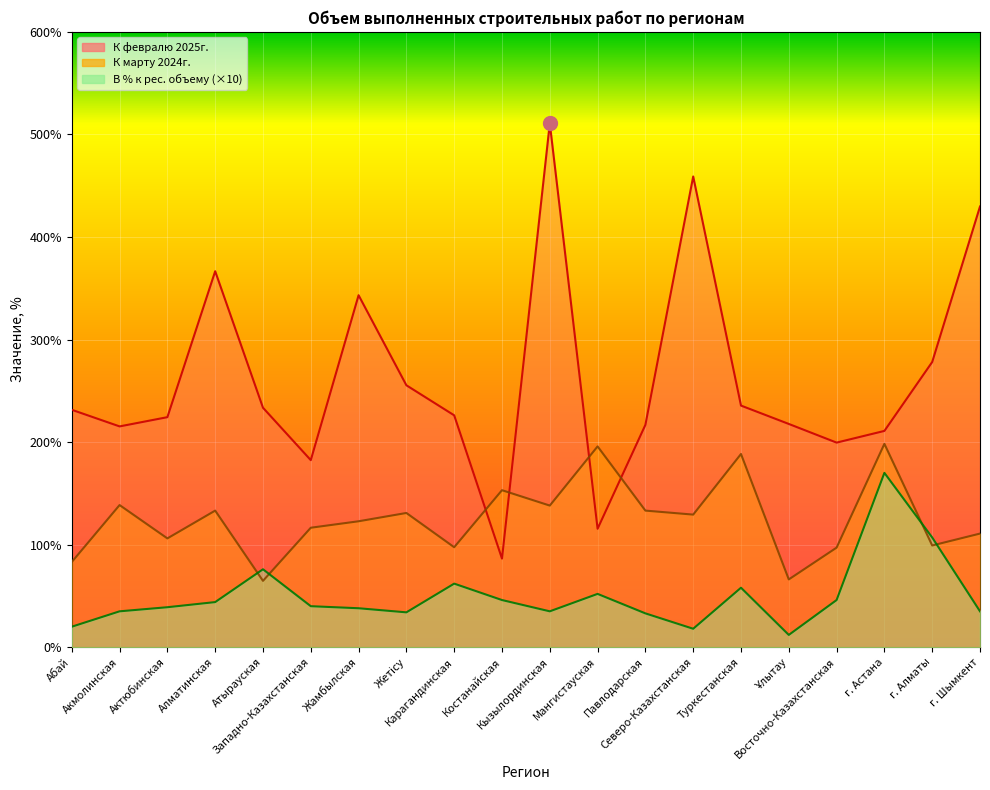

The value of Всего, тыс.тенге at Актюбинская is 9.3. True or false?

False